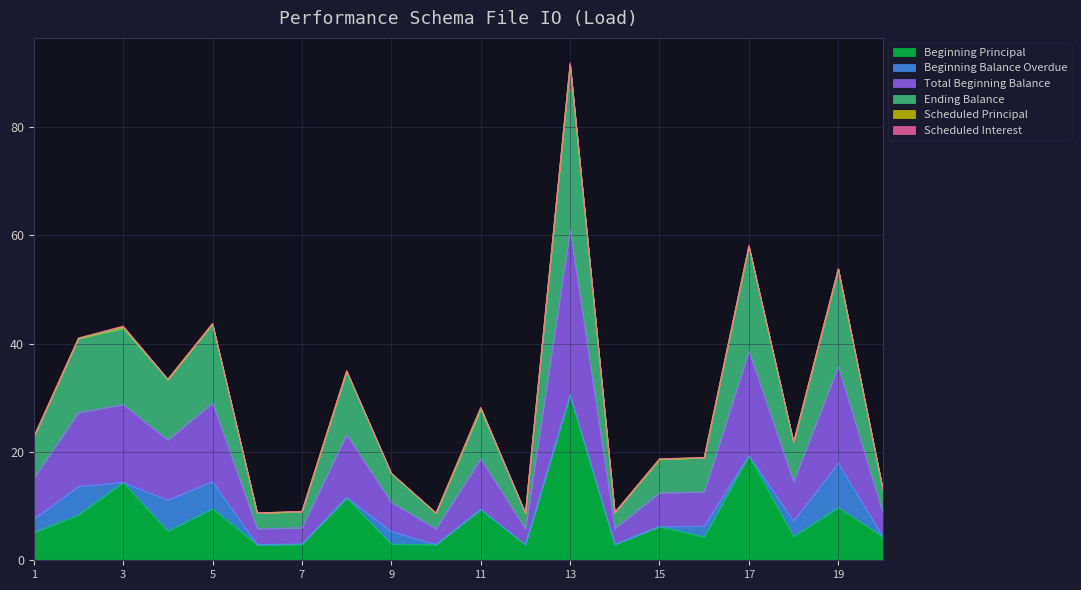

What value does the Ending Balance series have at 8?

34.8